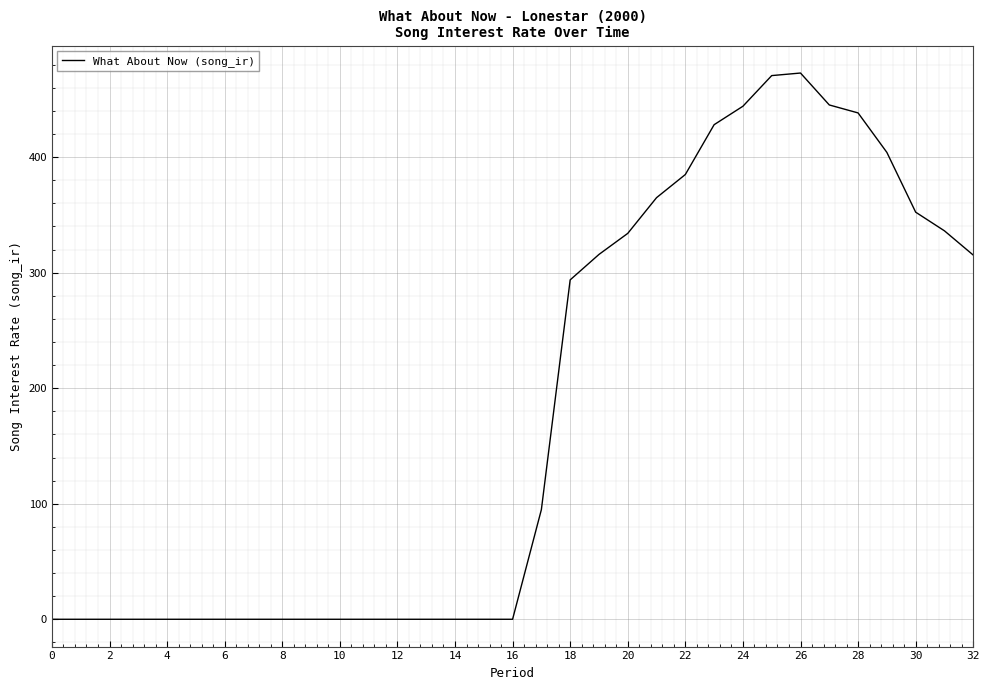

What is the maximum value shown in the chart?

472.8